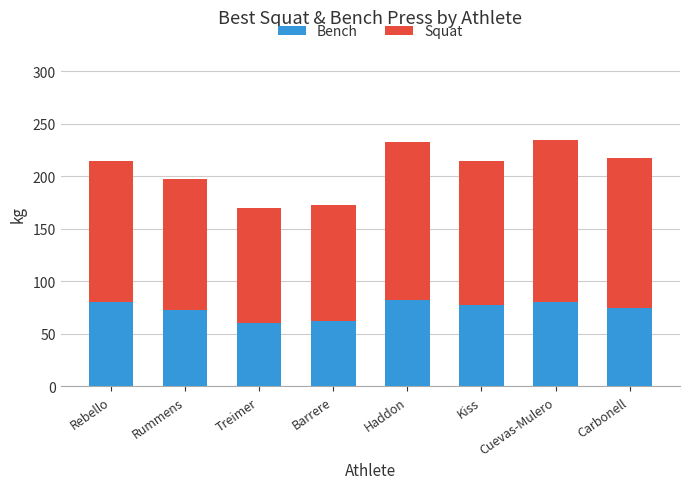

Read the Bench value at Rebello.

80.0